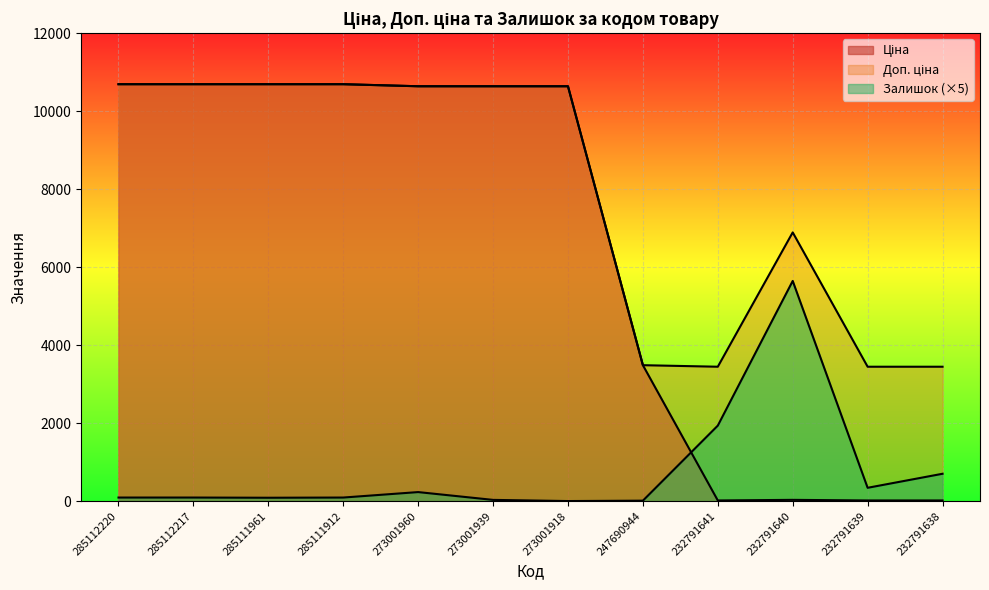

Rank the series at 273001918 from highest to lowest value.

Ціна, Доп. ціна, Залишок